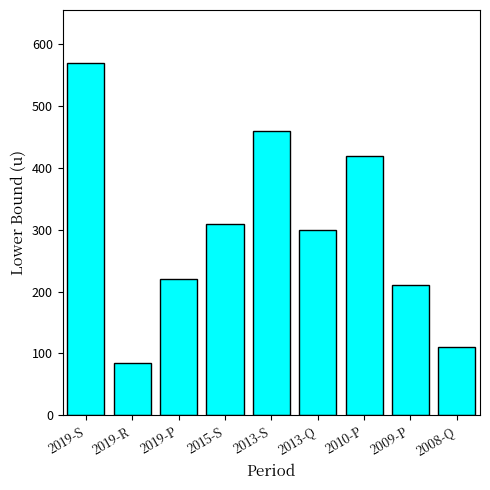

Rank the categories by value from highest to lowest.

2019-S, 2013-S, 2010-P, 2015-S, 2013-Q, 2019-P, 2009-P, 2008-Q, 2019-R